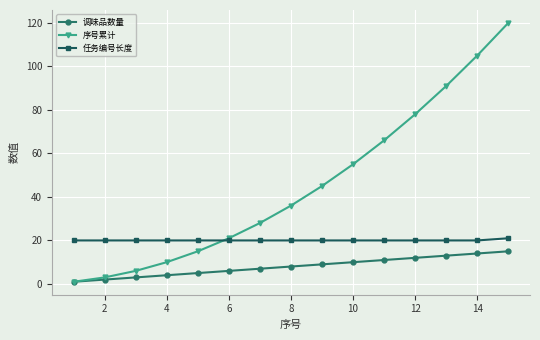

What is the highest value of the 任务编号长度 series?

21